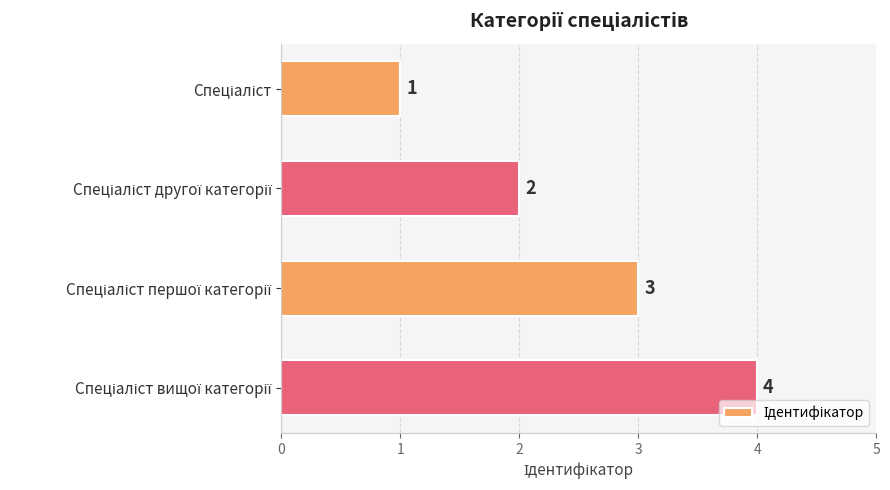

What is the greatest value displayed?

4